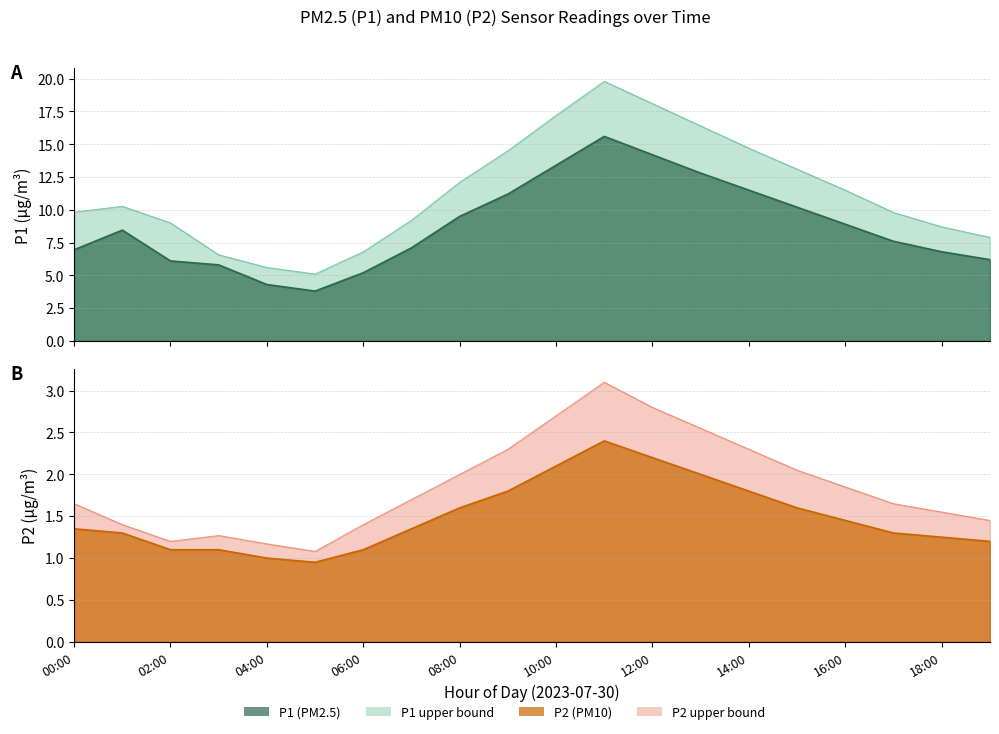

What is the average value of the P2_upper series?

1.9